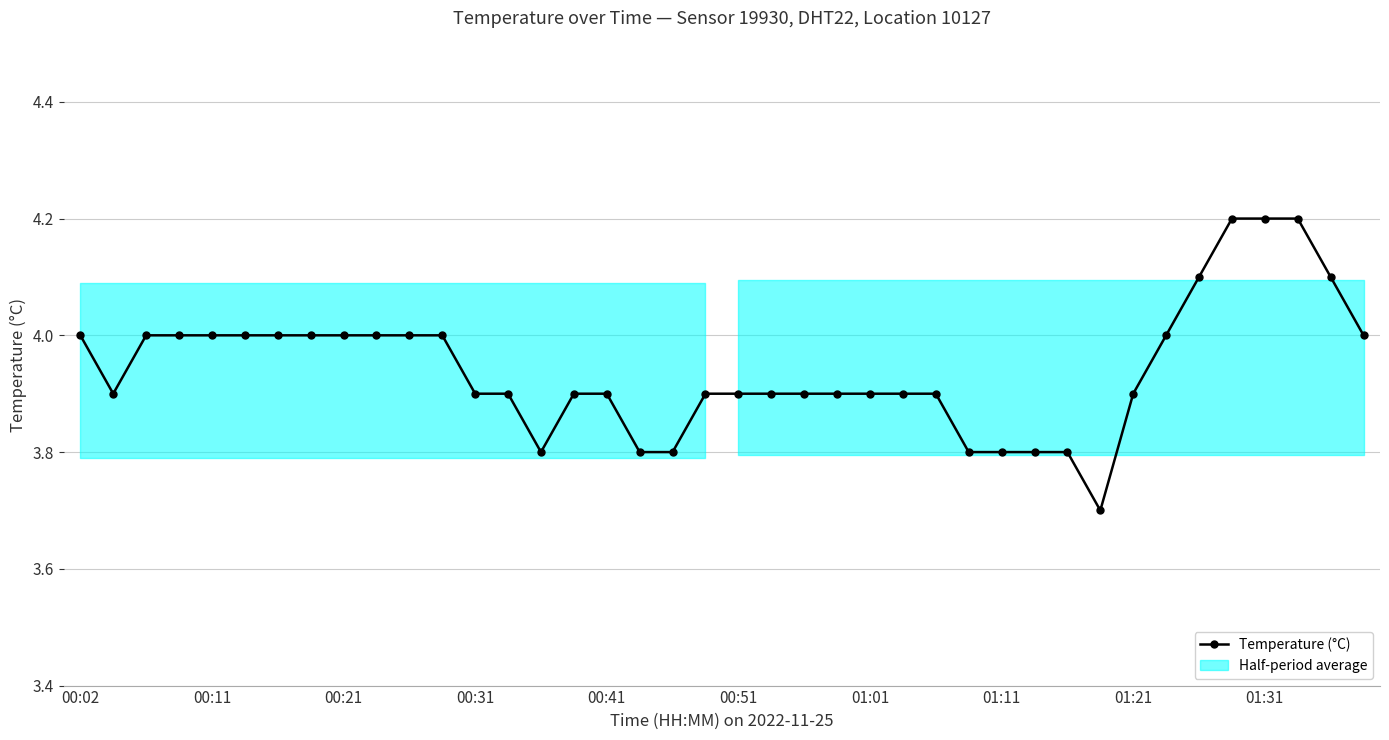

What is the greatest value displayed?

4.2